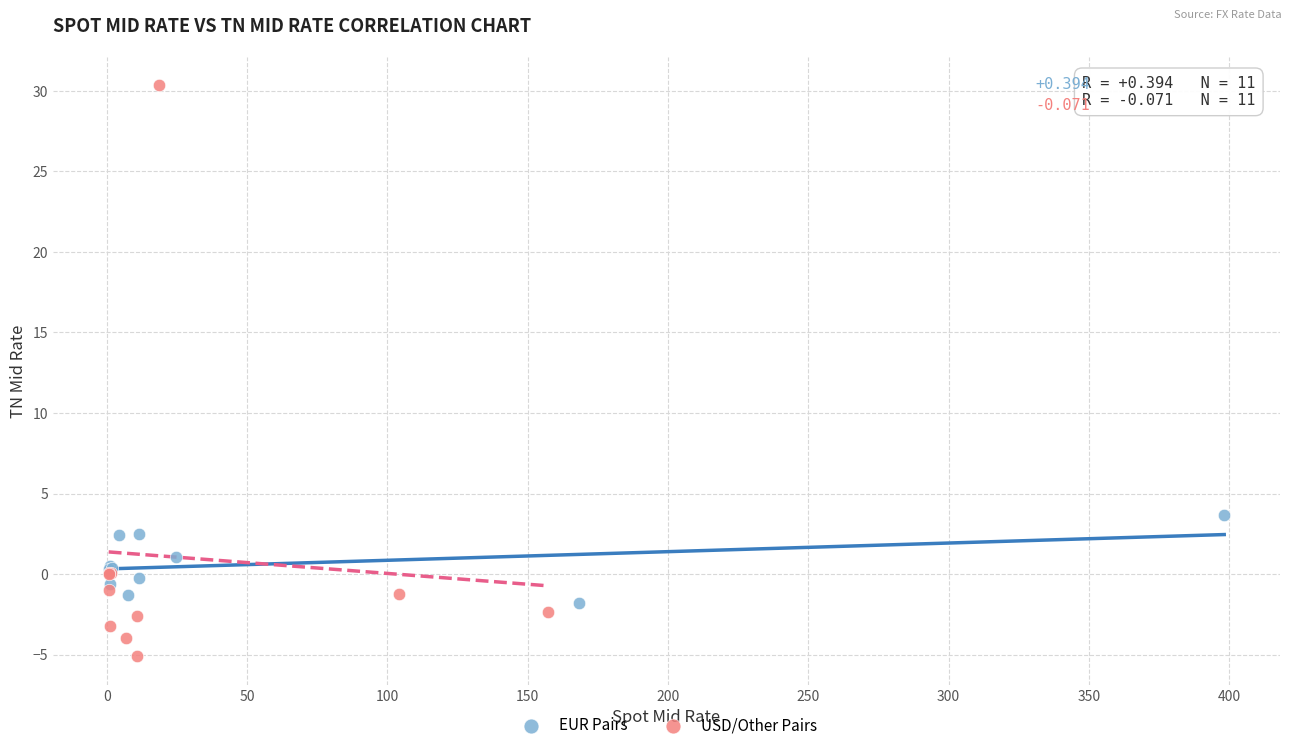

Which series contains the lowest Y value?

USD/Other Pairs